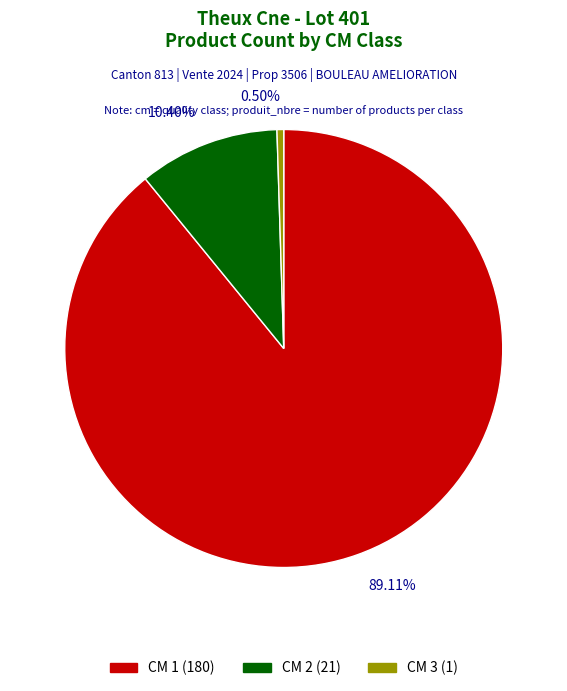

Combined, do CM 2 (21) and CM 1 (180) account for over 50%?

Yes